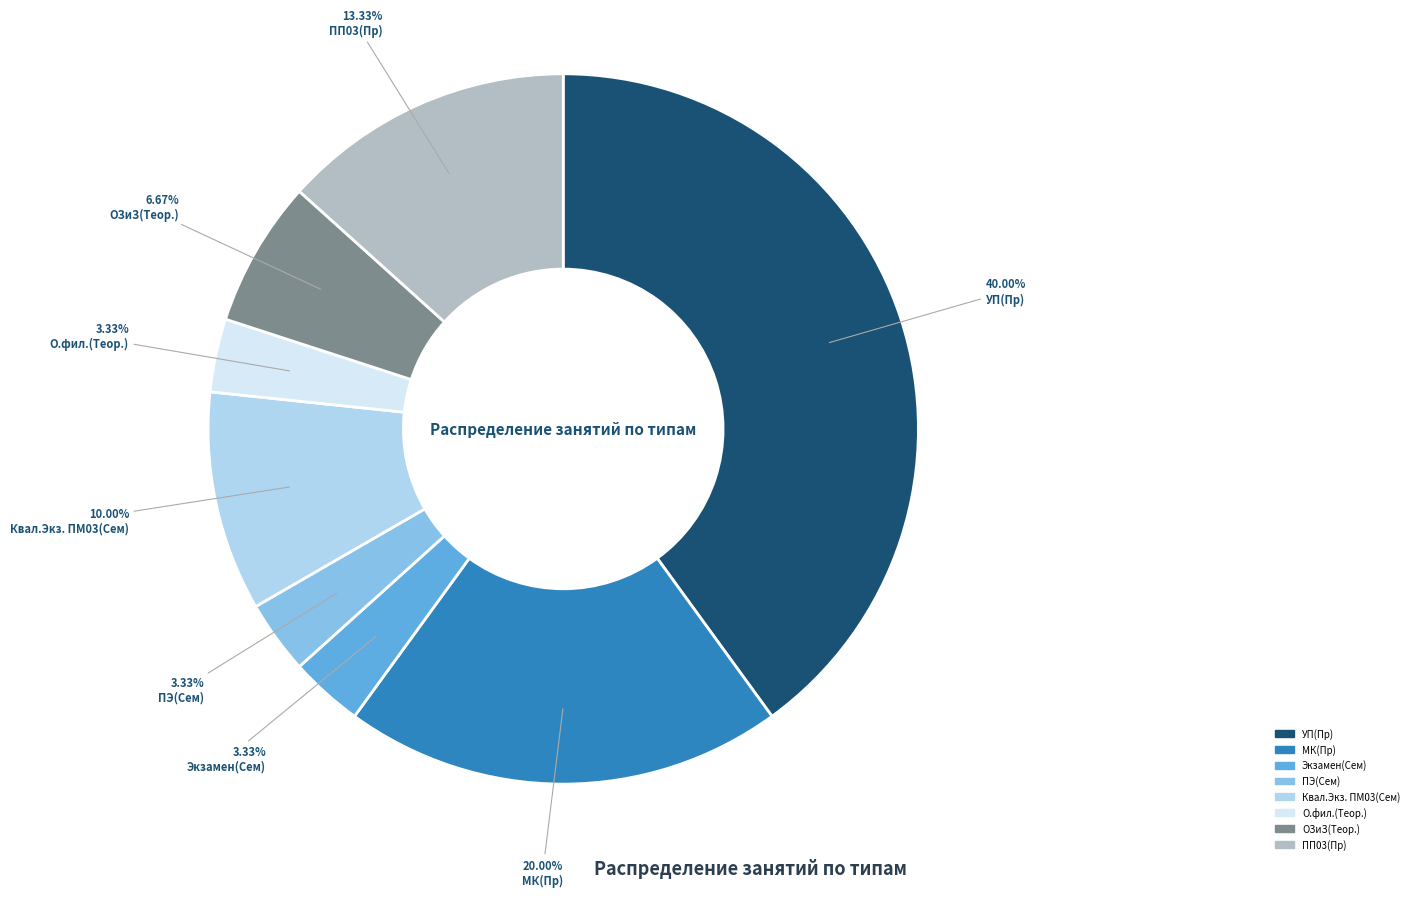

Does ПЭ(Сем) represent more than half of the total?

No